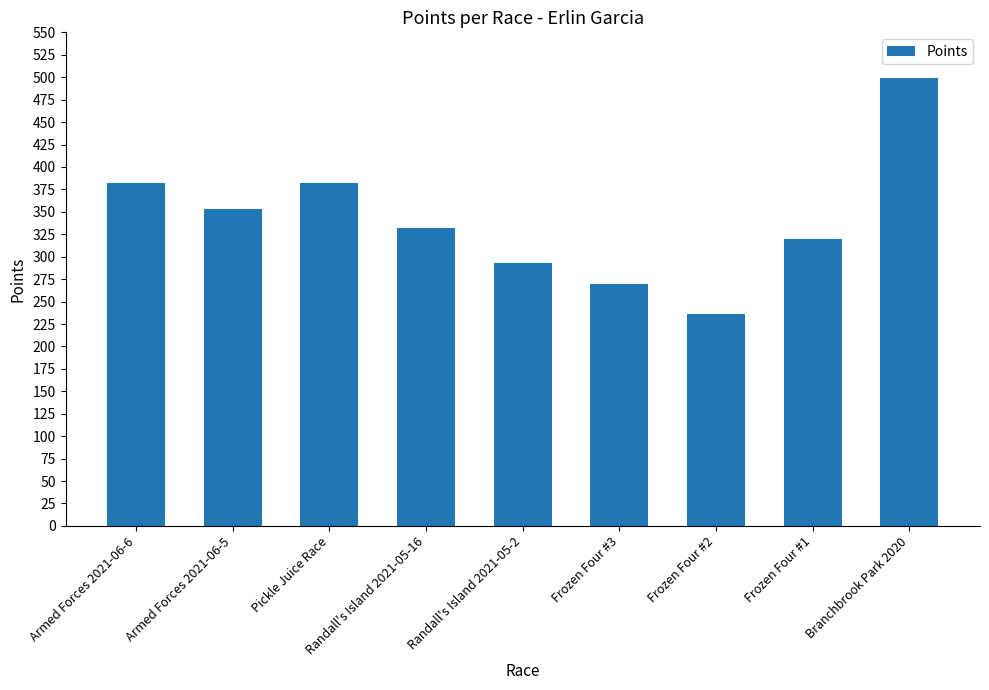

What is the change in value from Randall's Island 2021-05-2 to Frozen Four #3?

-24.4